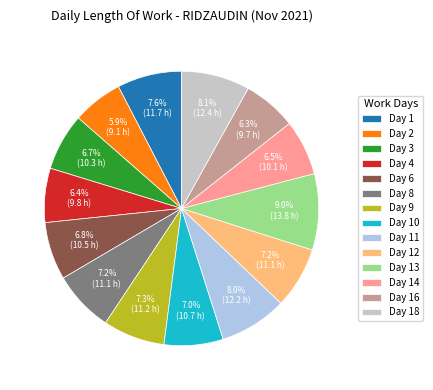

What percentage is NOT represented by Day 16?

93.7%